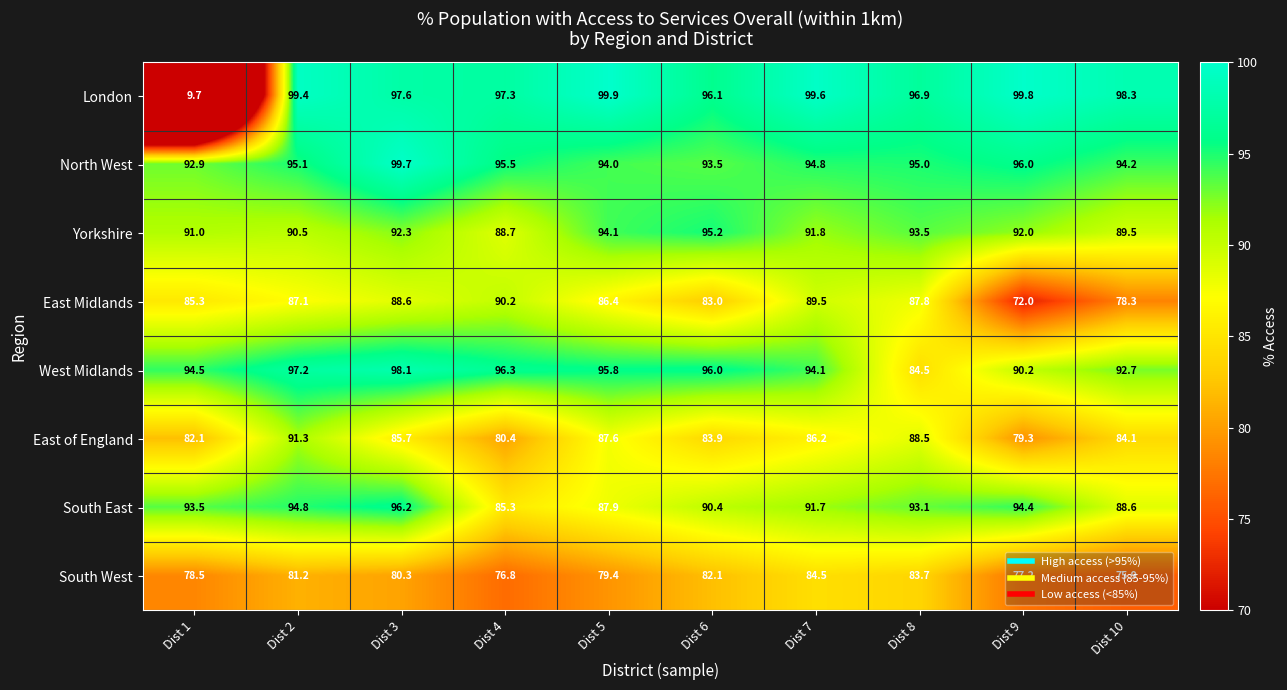

What is the average value of the London series?

89.5